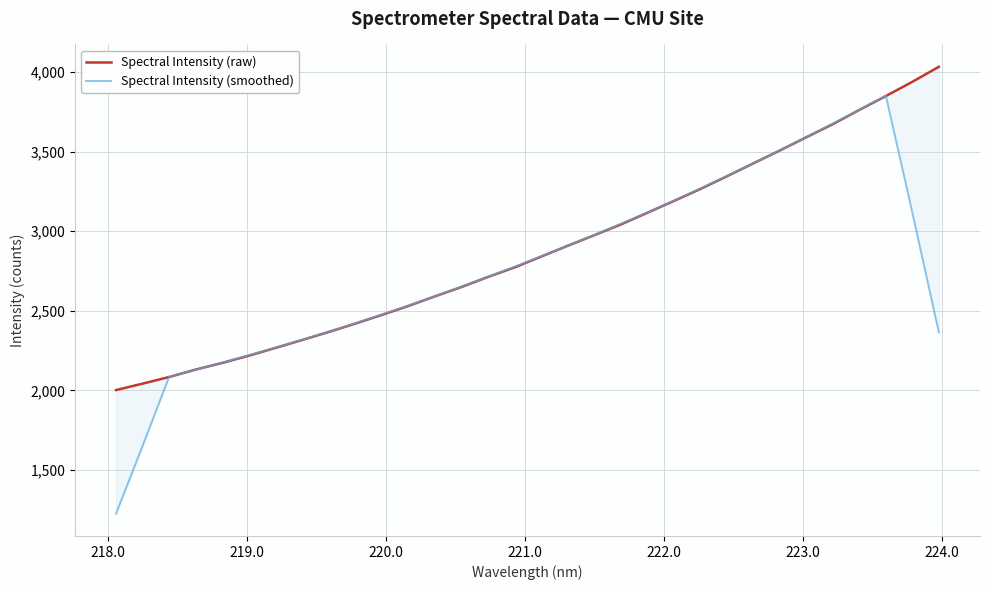

Is the value of Spectral Intensity (raw) at 220.0 greater than the value of Spectral Intensity (smoothed) at 12?

No